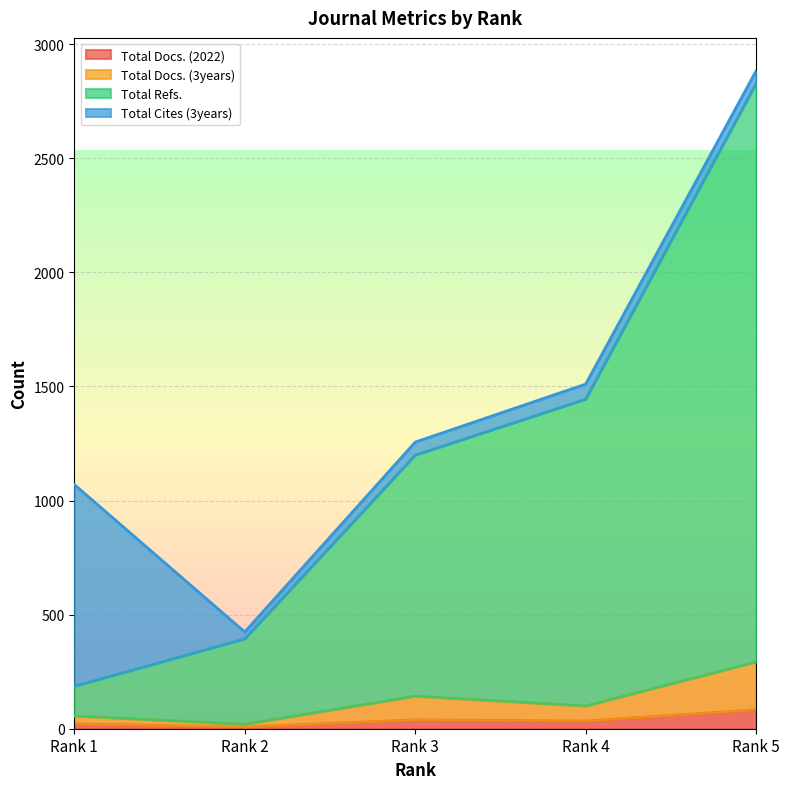

List the labels in order of Total Docs. (2022) value, smallest first.

Rank 2, Rank 1, Rank 4, Rank 3, Rank 5